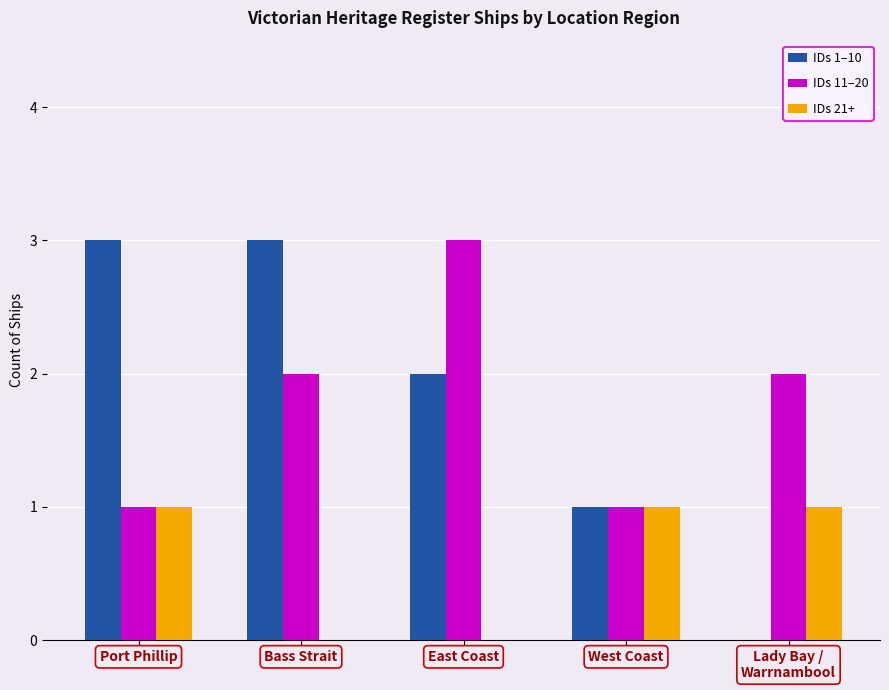

What is the total value across all series at West Coast?

3